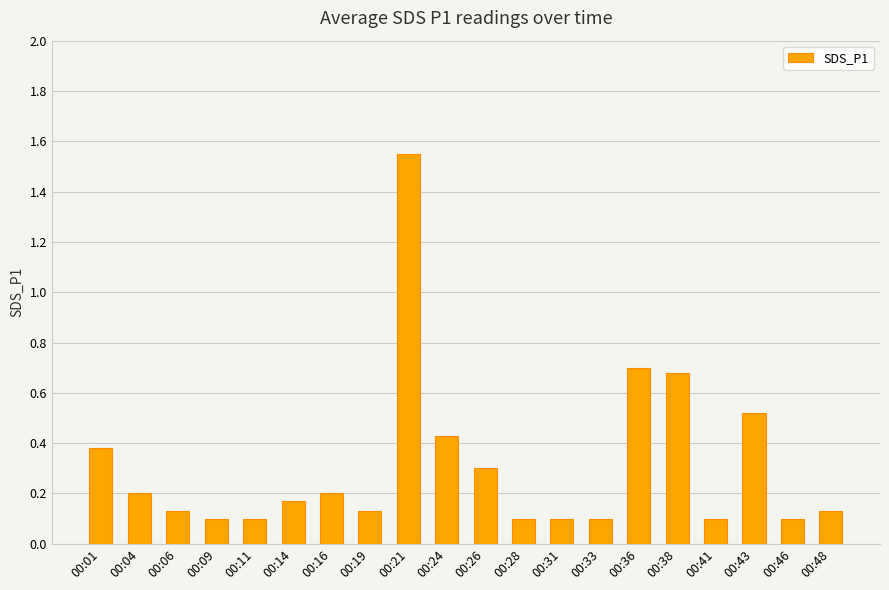

Count the number of categories in the chart.

20